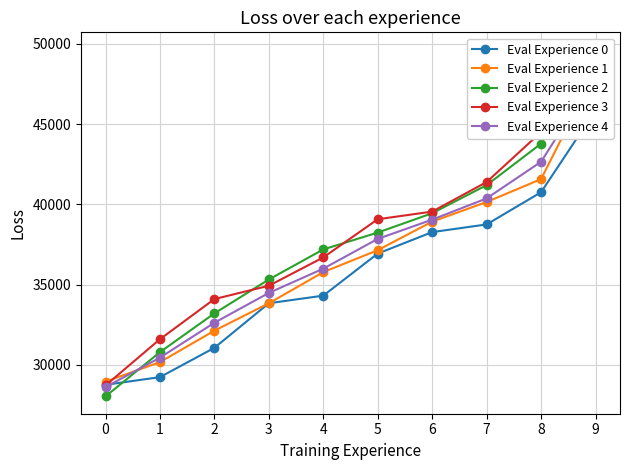

What is the sum of the Eval Experience 0 values at 6 and 5?

75200.0